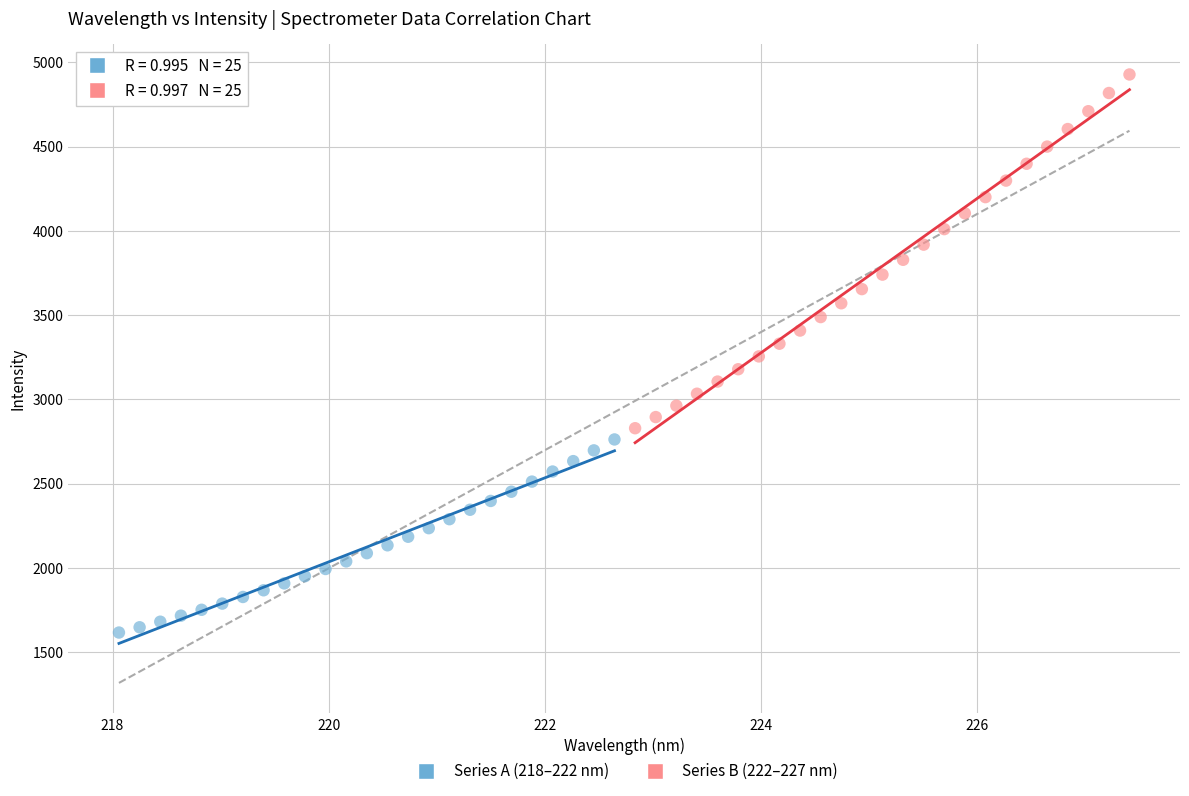

Which series reaches the minimum Y coordinate?

Series A (218–222 nm)